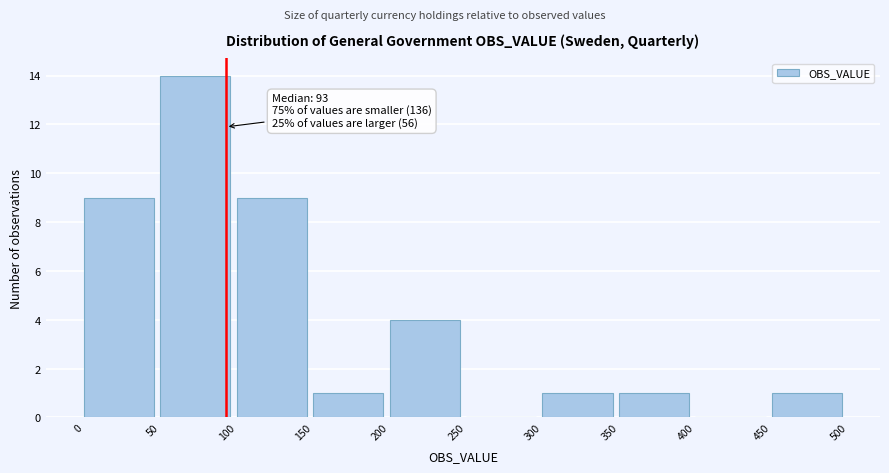

Over which range of the x-axis is the bar tallest?

50 to 100